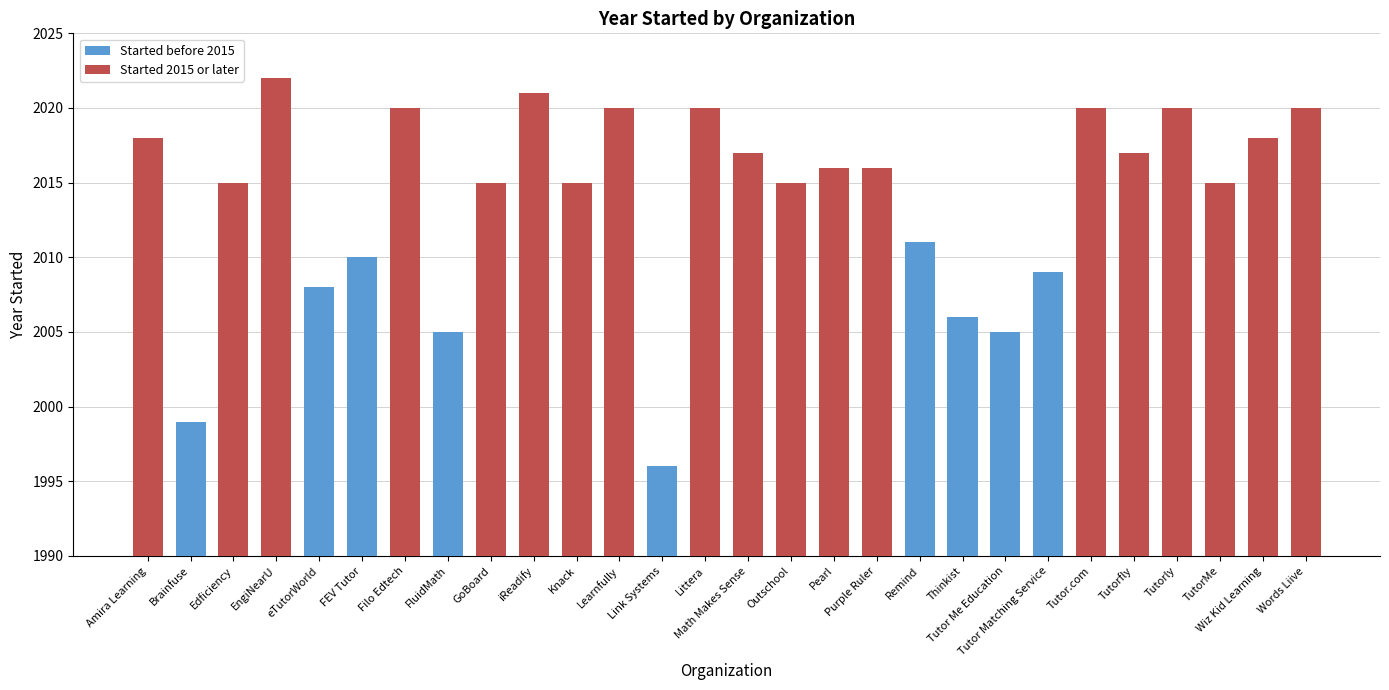

Is it true that the value at Tutor Matching Service is 2009?

True